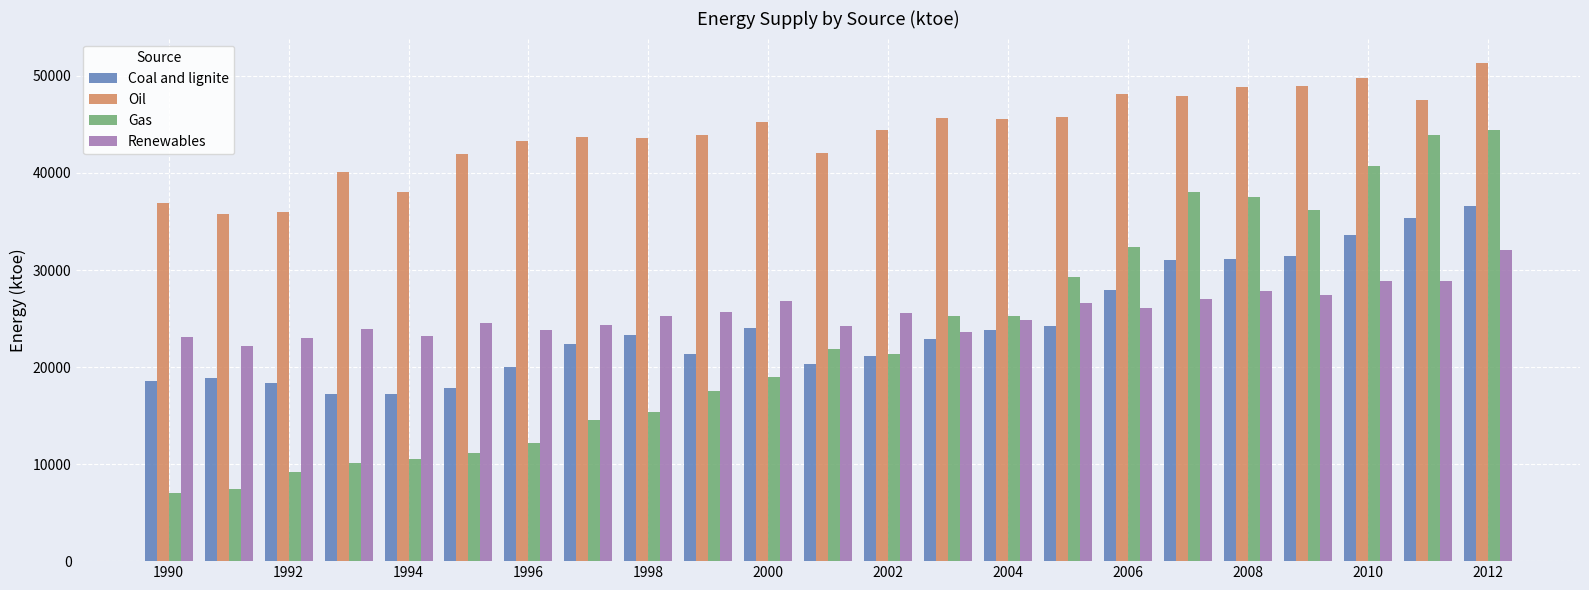

What is the difference between the second highest and second lowest values in the Renewables series?

5955